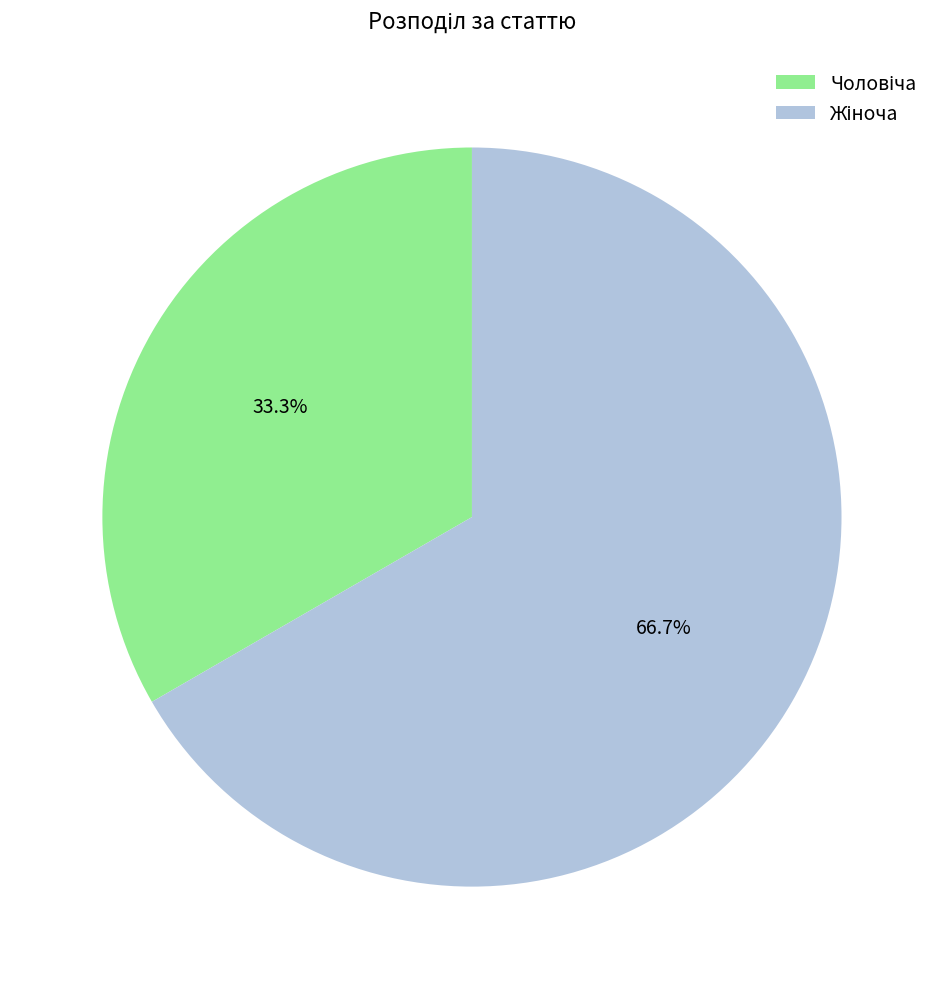

Does any single category account for the majority?

Yes